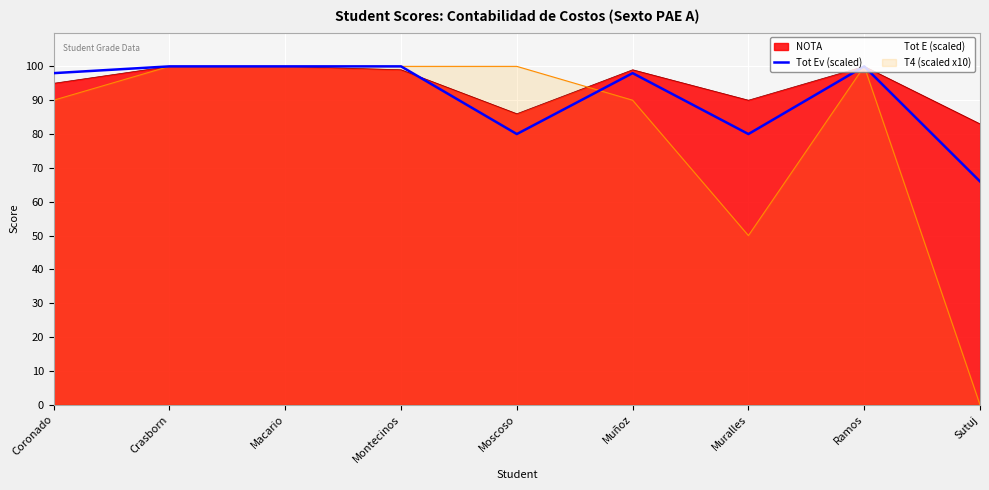

Reading left to right, list all the values displayed in this chart.

98	100	100	100	80	98	80	100	66